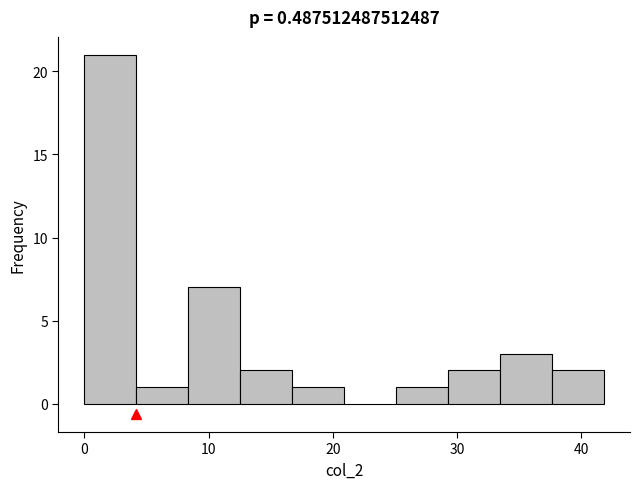

Reading left to right, list every bar in this chart as the range it spans on the x-axis followed by its height. Neither the bar edges nor the heights are printed on the chart, so give them approximately, as read against the axes.

0 to 4: 21
4 to 8: 1
8 to 13: 7
13 to 17: 2
17 to 21: 1
21 to 25: 0
25 to 29: 1
29 to 33: 2
33 to 38: 3
38 to 42: 2